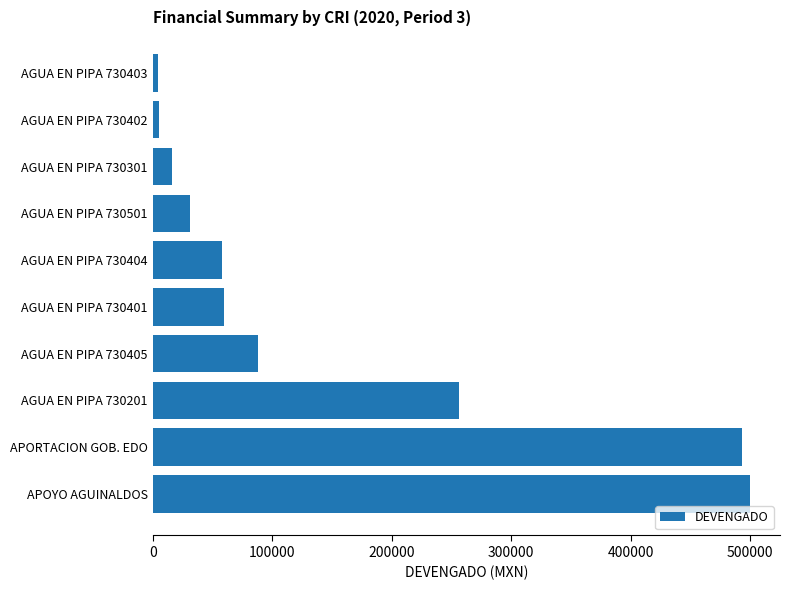

How many data points does each series have?

10